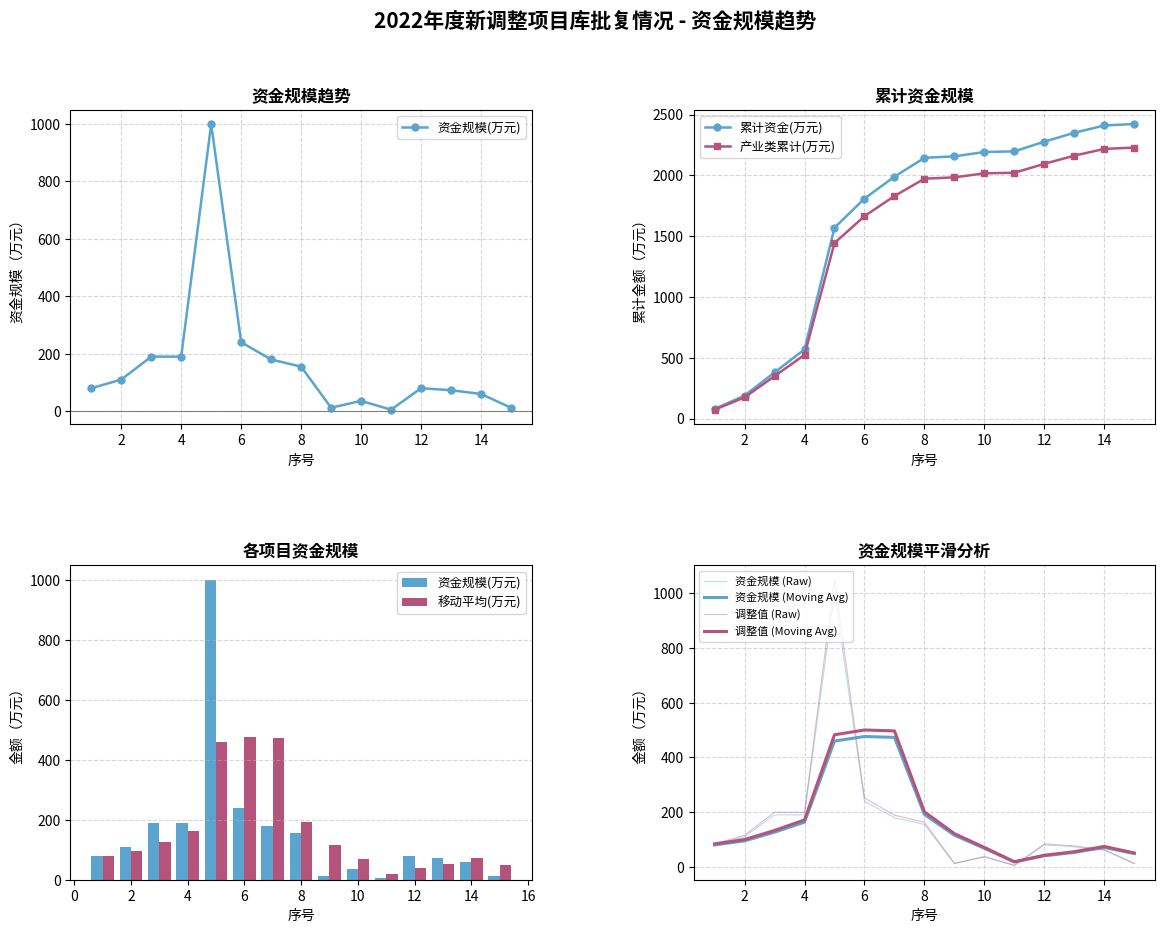

What is the minimum value shown in the chart?

5.1